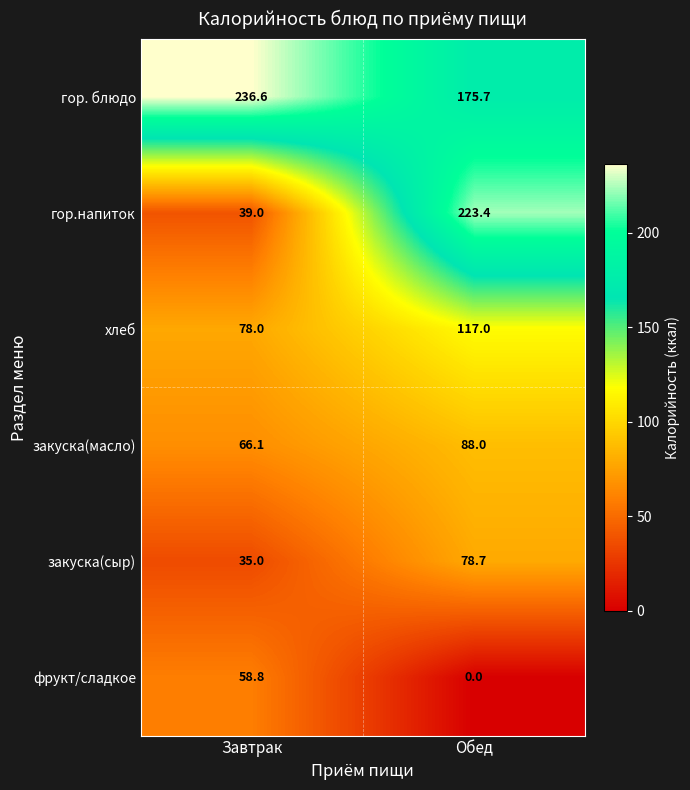

Which label corresponds to the largest value in the chart?

Завтрак